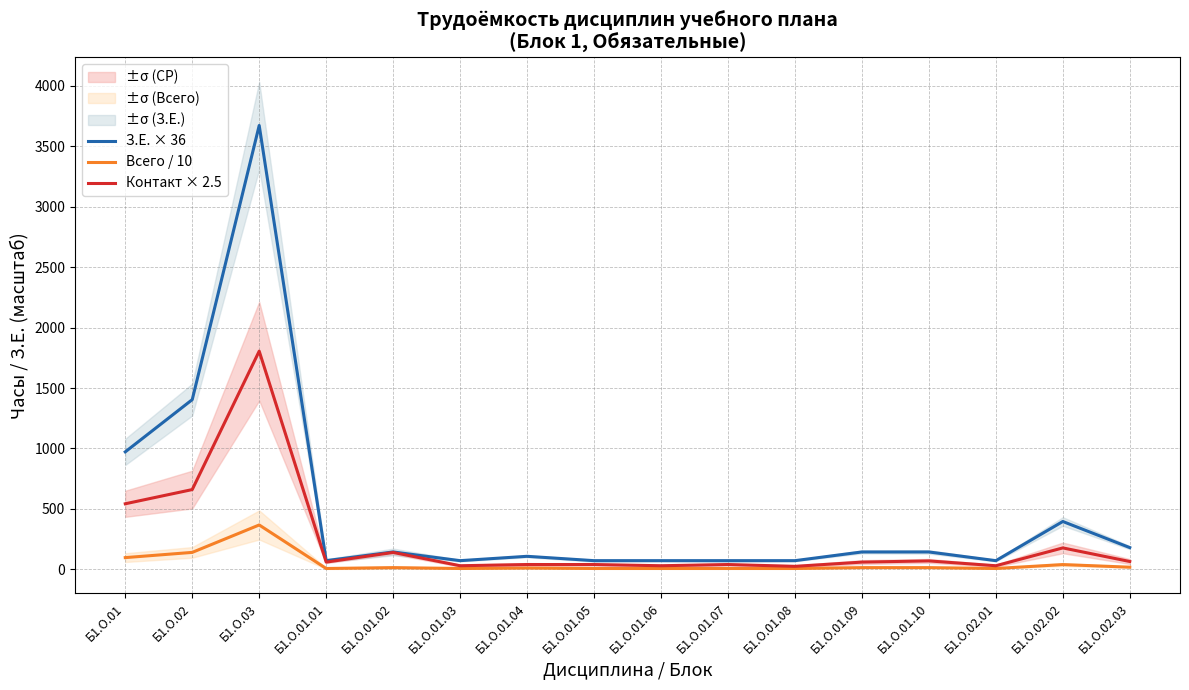

Which series changed the most between Б1.О.02 and Б1.О.01.01?

З.Е. × 36